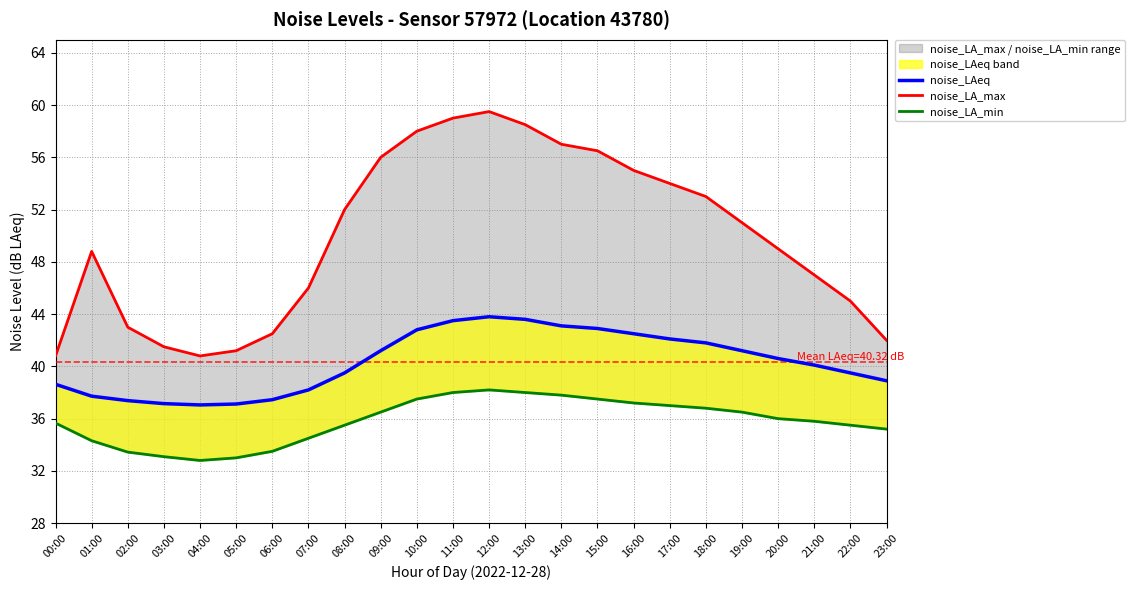

The value of noise_LA_max at 04:00 is 40.8. True or false?

True